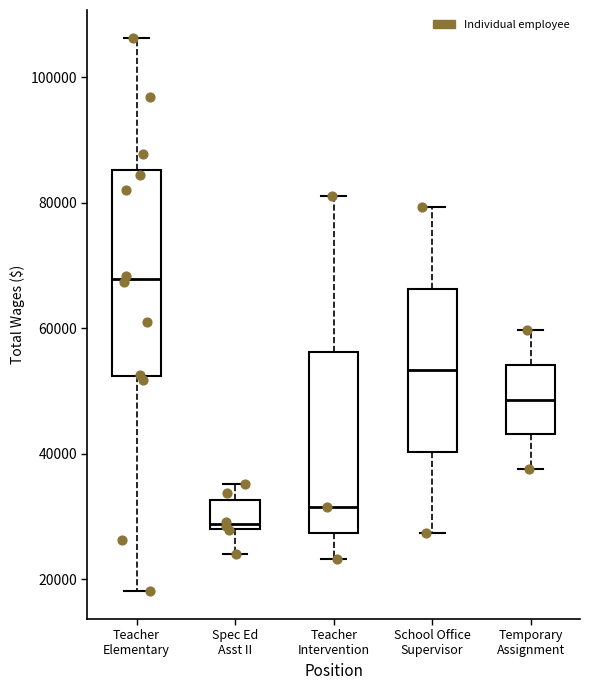

Where does the lower whisker of the box for Spec Ed Asst II end on the y-axis? The values are not printed on the chart, so give them approximately, as read against the axis.

24000